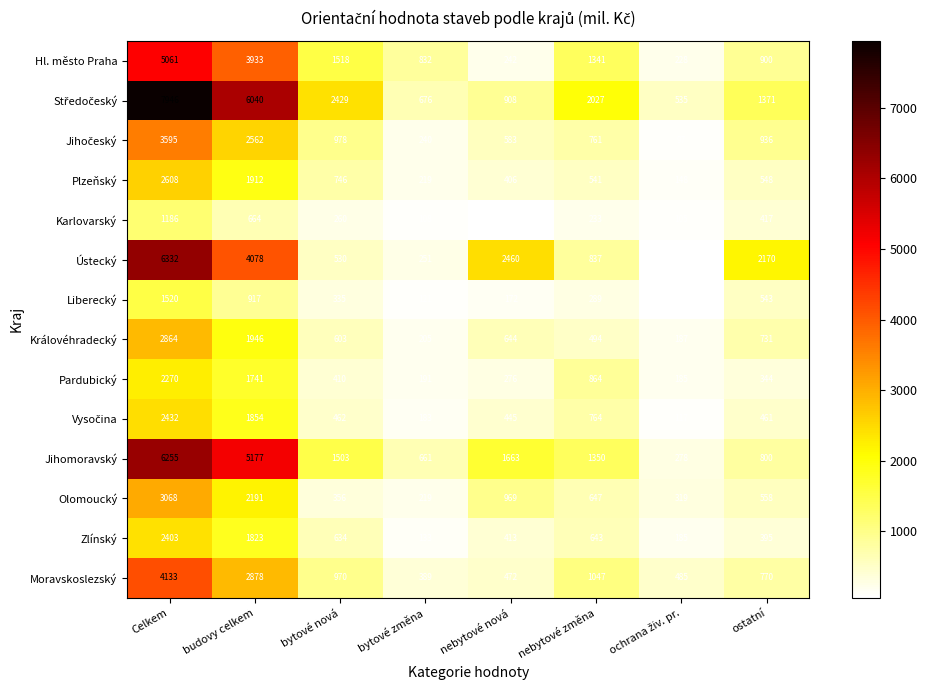

How many series are shown in this chart?

14